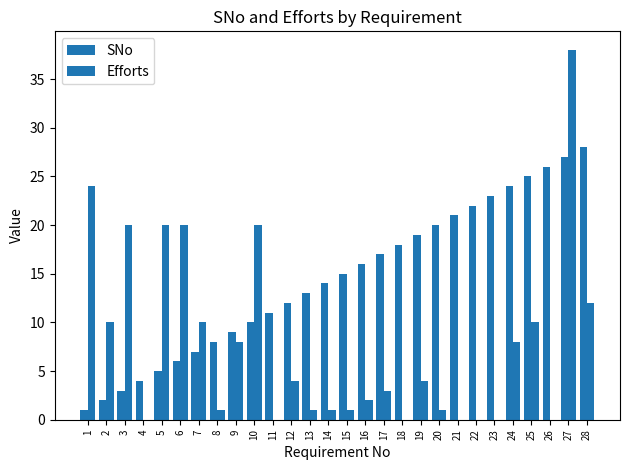

What is the highest value of the SNo series?

28